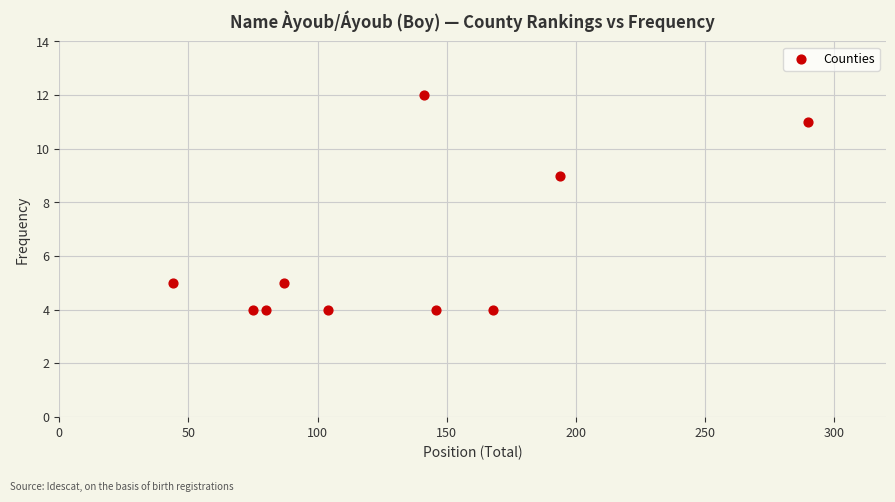

What Y value in the scatter plot is closest to 8?

9